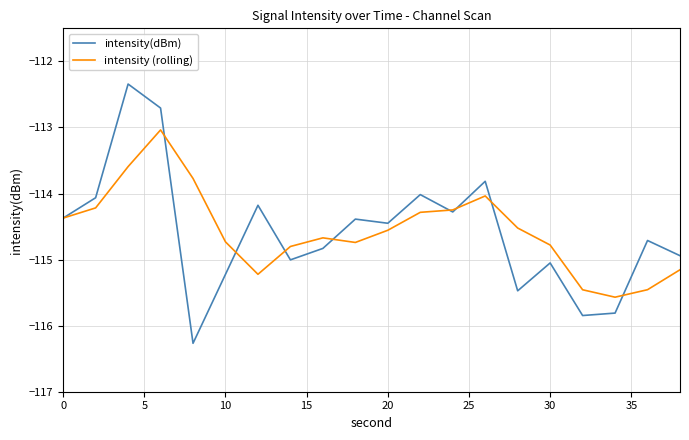

What are all the series names shown in the legend?

intensity(dBm), intensity (rolling)